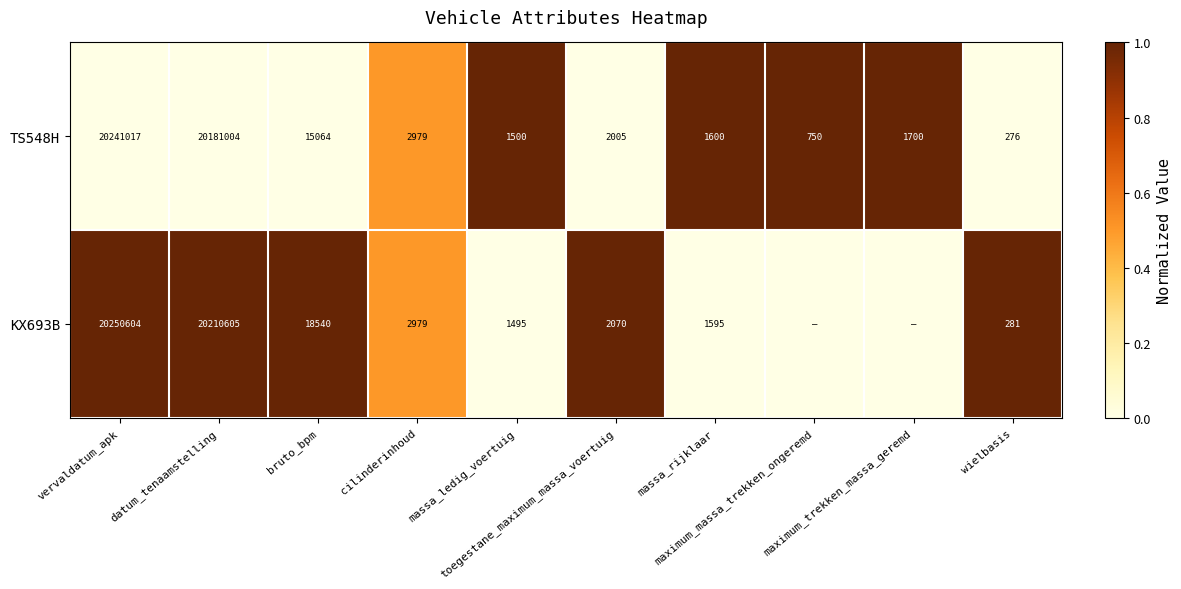

What is the difference between the maximum and minimum values in the TS548H series?

20240741